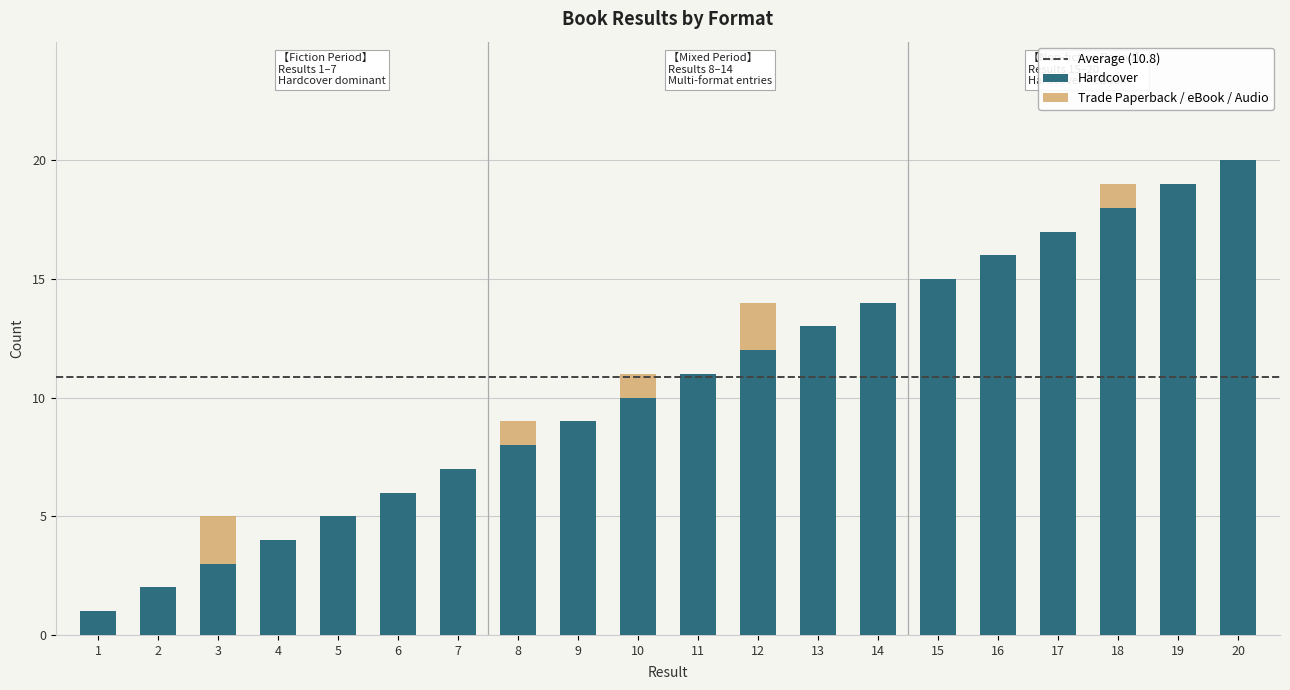

The Hardcover series shows 14 at 14. True or false?

True